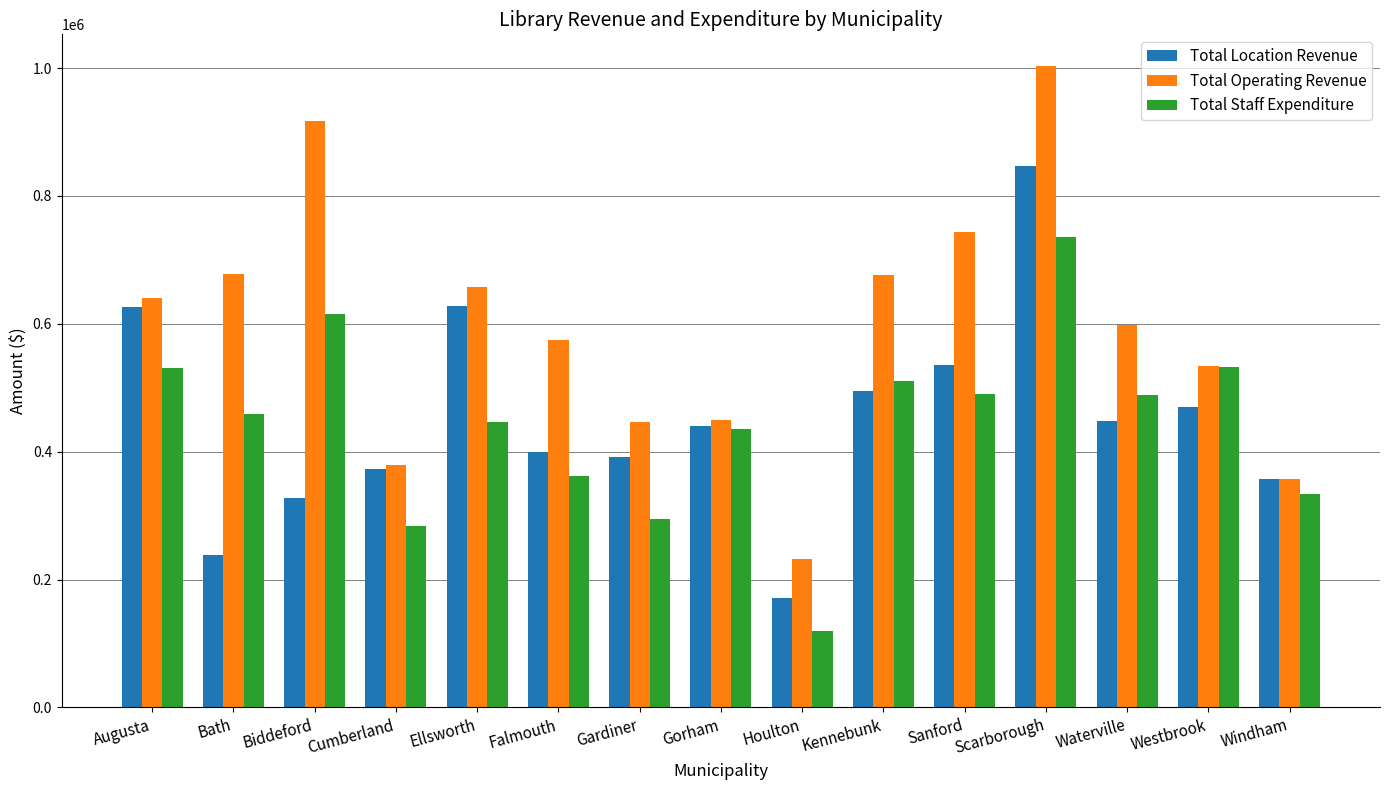

What is the difference between the Total Staff Expenditure values at Augusta and Gorham?

96699